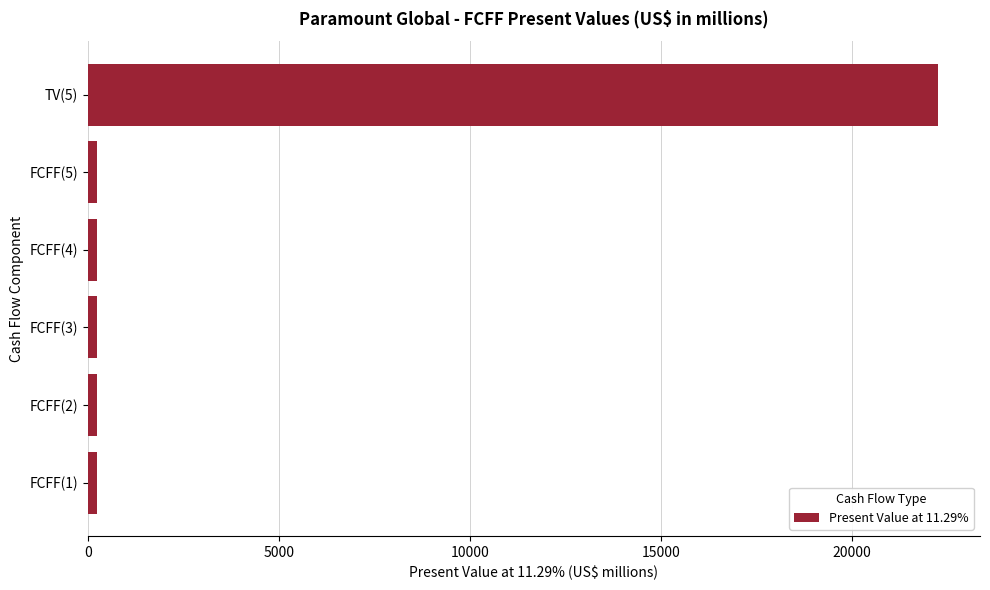

Which category has the highest value across all series?

TV(5)